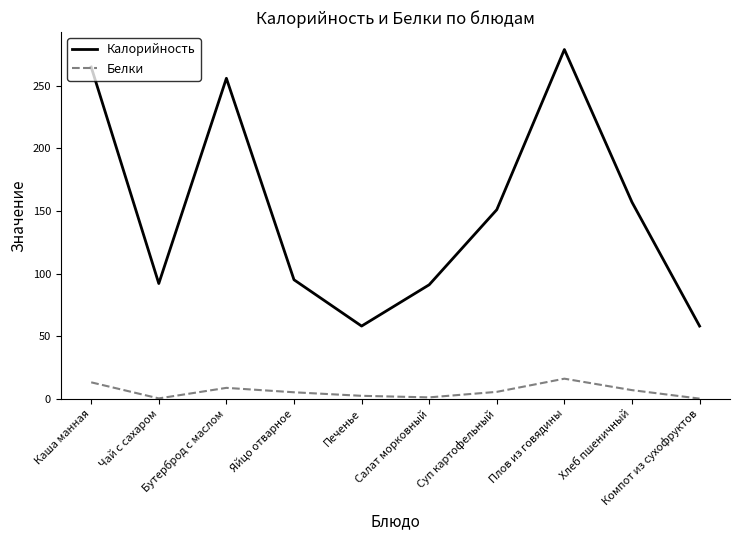

Does the chart display data point markers on the line(s)?

No